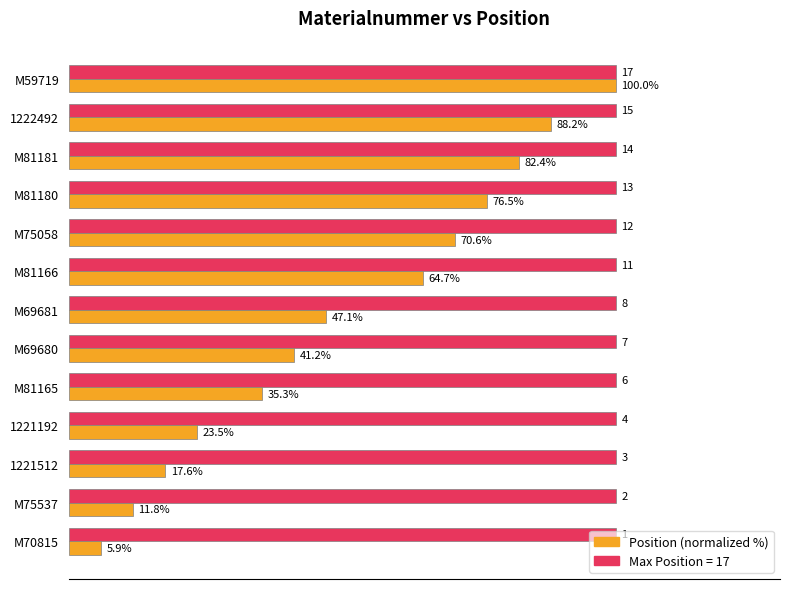

At which category is the sum across all series the highest?

M59719